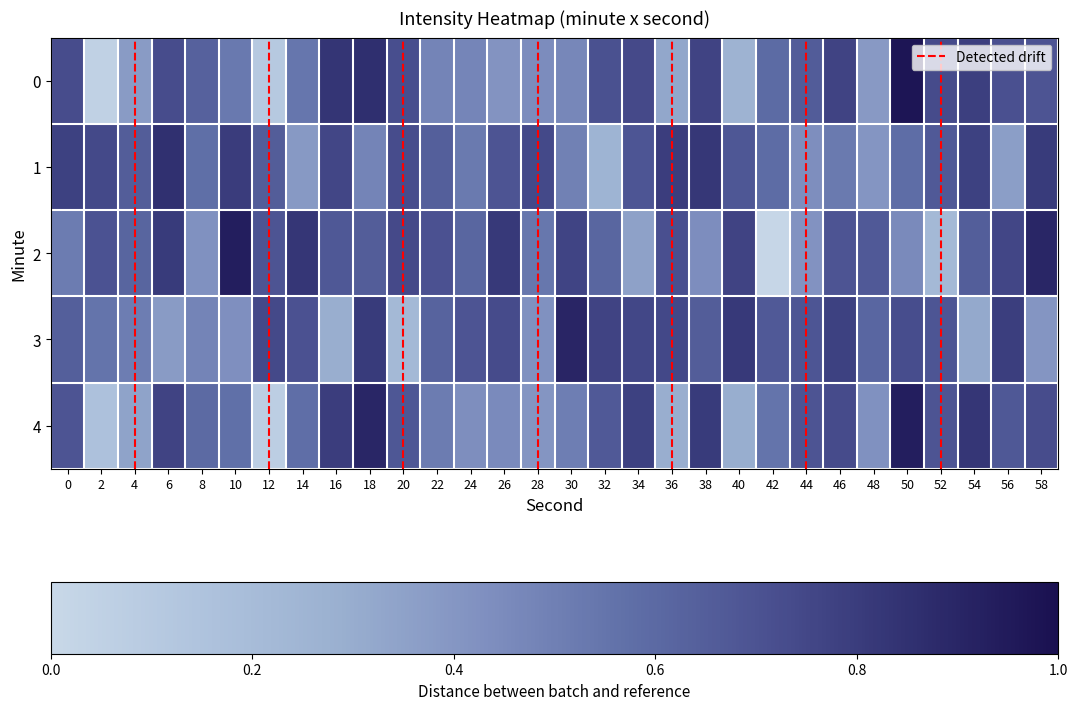

Between 52 and 6, which is larger?

52